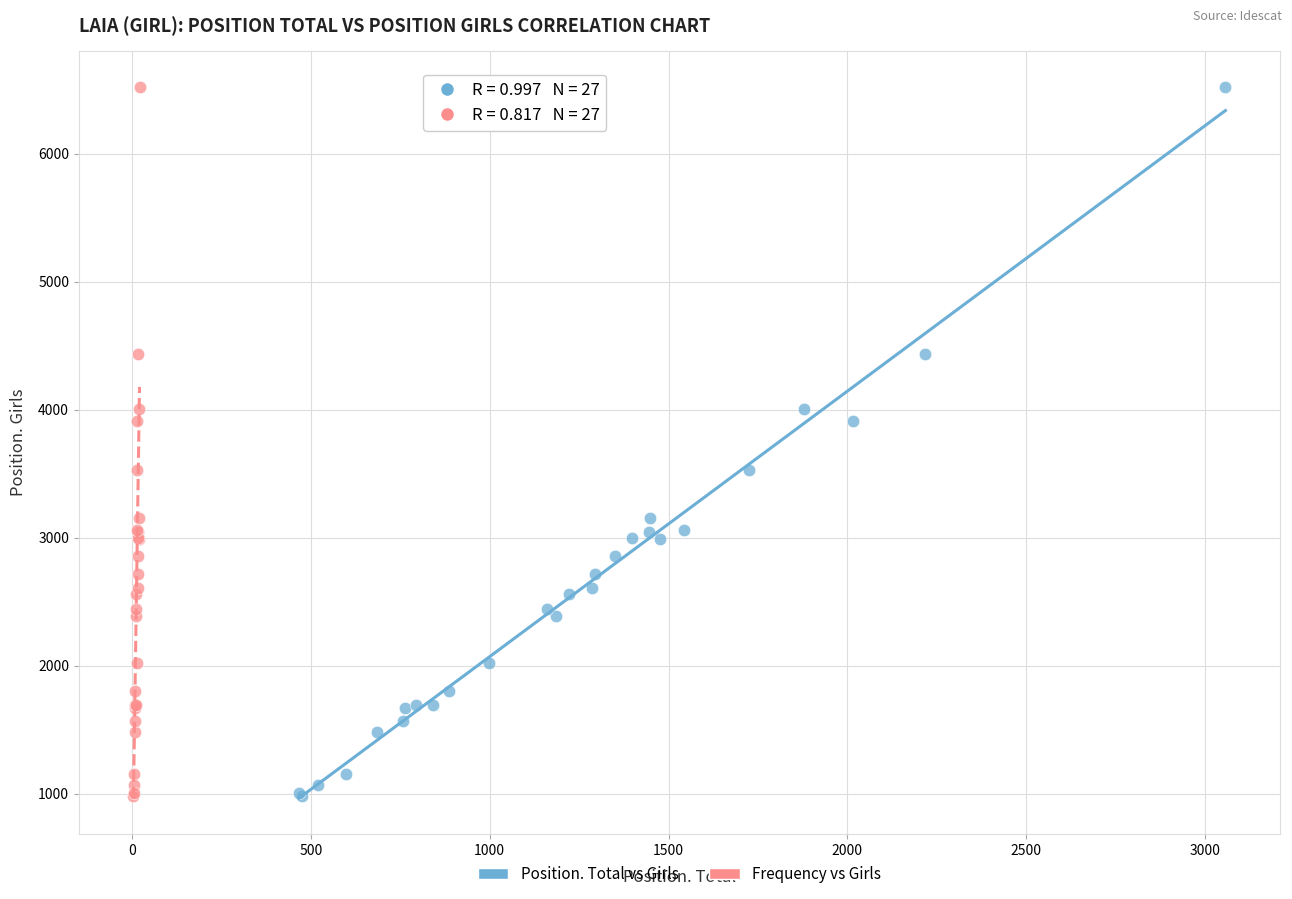

What are all the series names shown in the legend?

Position. Total vs Girls, Frequency vs Girls